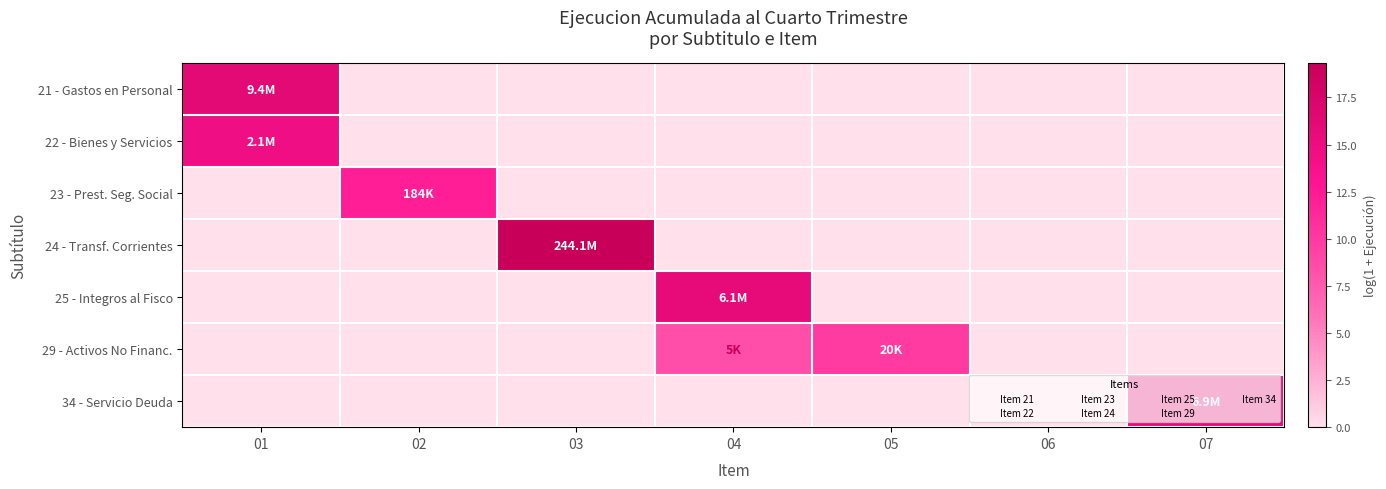

Between 03 and 06, which is larger?

03